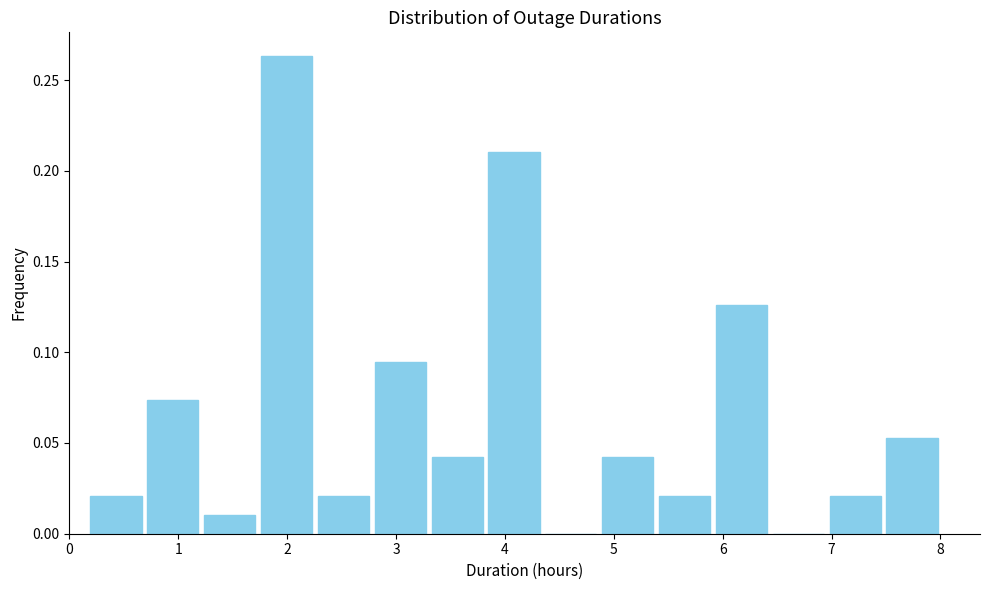

Reading left to right, list every bar in this chart as the range it spans on the x-axis followed by its height. Neither the bar edges nor the heights are printed on the chart, so give them approximately, as read against the axes.

0.2 to 0.7: 0.020
0.7 to 1.2: 0.075
1.2 to 1.7: 0.010
1.7 to 2.3: 0.265
2.3 to 2.8: 0.020
2.8 to 3.3: 0.095
3.3 to 3.8: 0.040
3.8 to 4.3: 0.210
4.3 to 4.9: 0
4.9 to 5.4: 0.040
5.4 to 5.9: 0.020
5.9 to 6.4: 0.125
6.4 to 7.0: 0
7.0 to 7.5: 0.020
7.5 to 8.0: 0.055